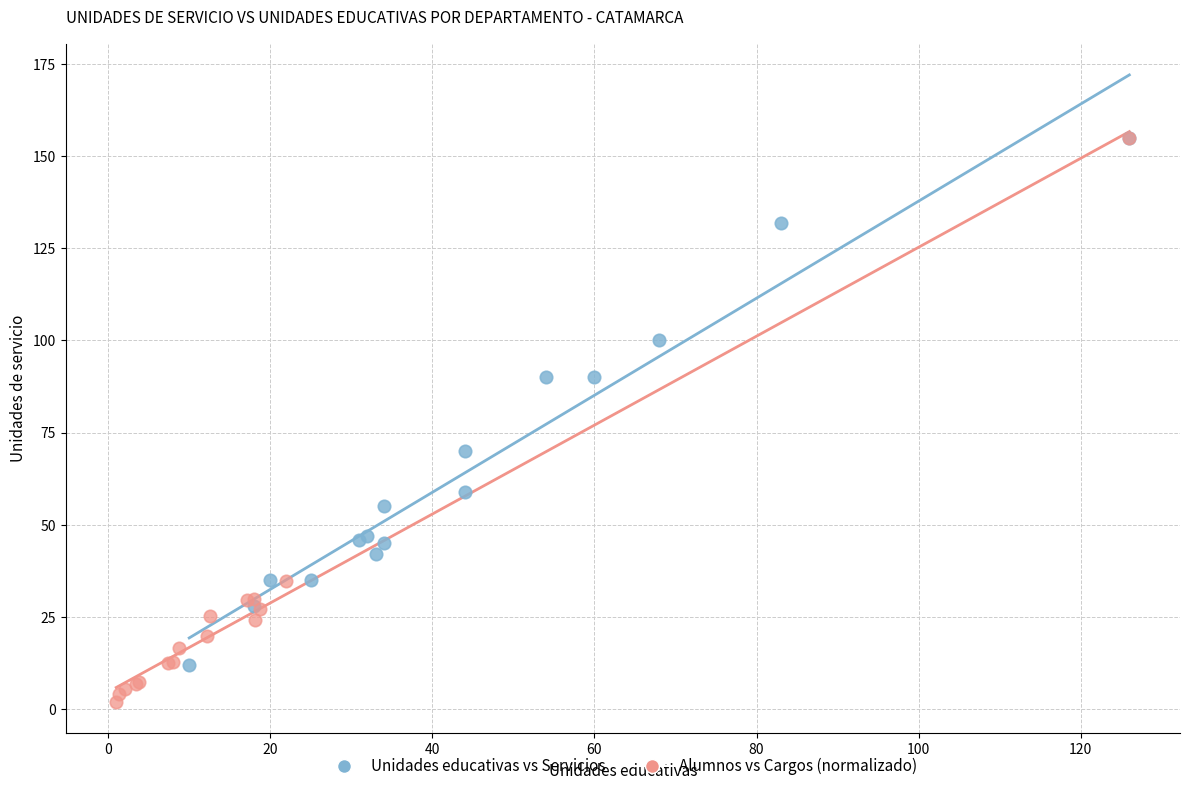

Which series reaches the minimum Y coordinate?

Alumnos vs Cargos (normalizado)